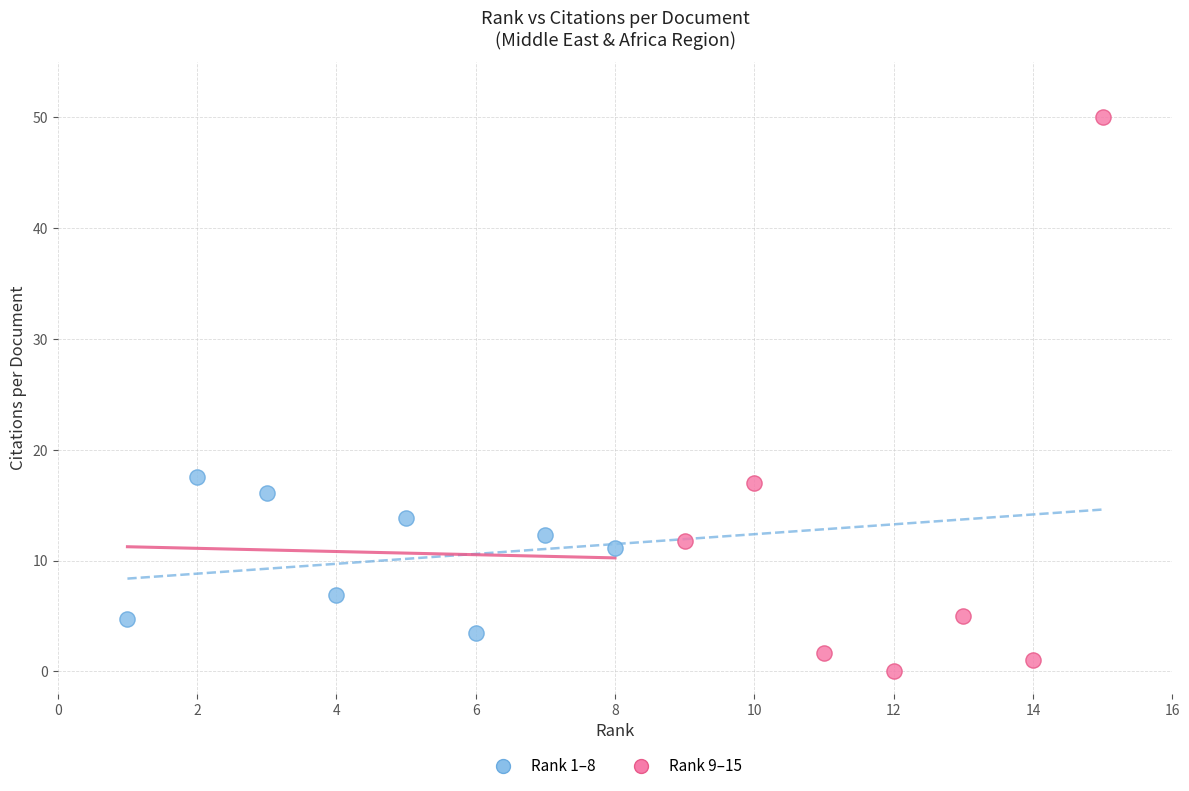

Which series has the widest spread of Y values?

Rank 9–15